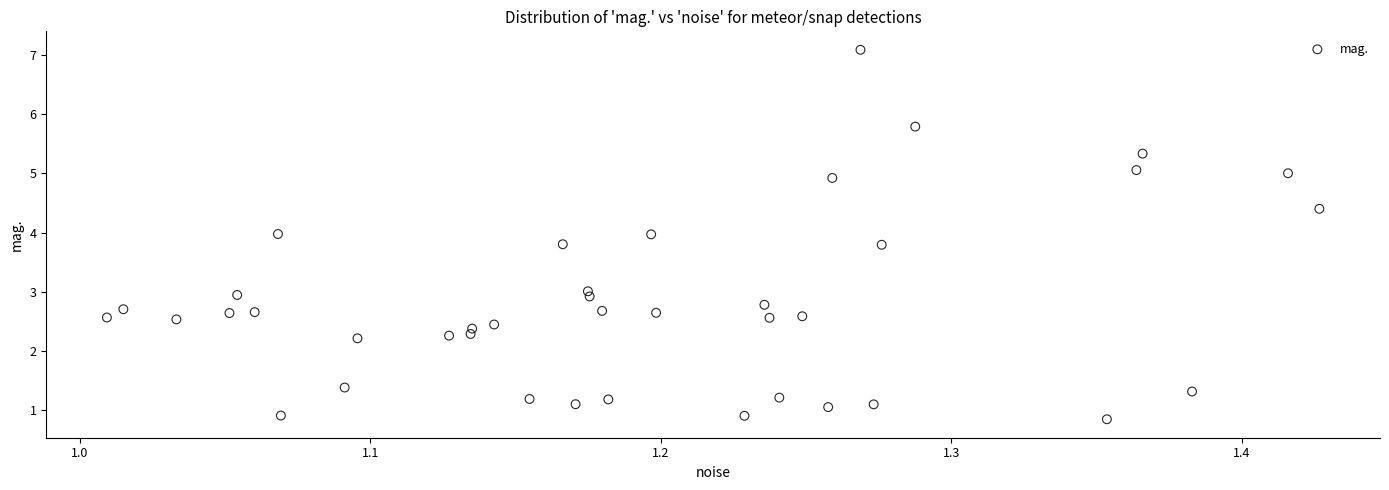

What is the range of Y values (max minus min)?

6.2